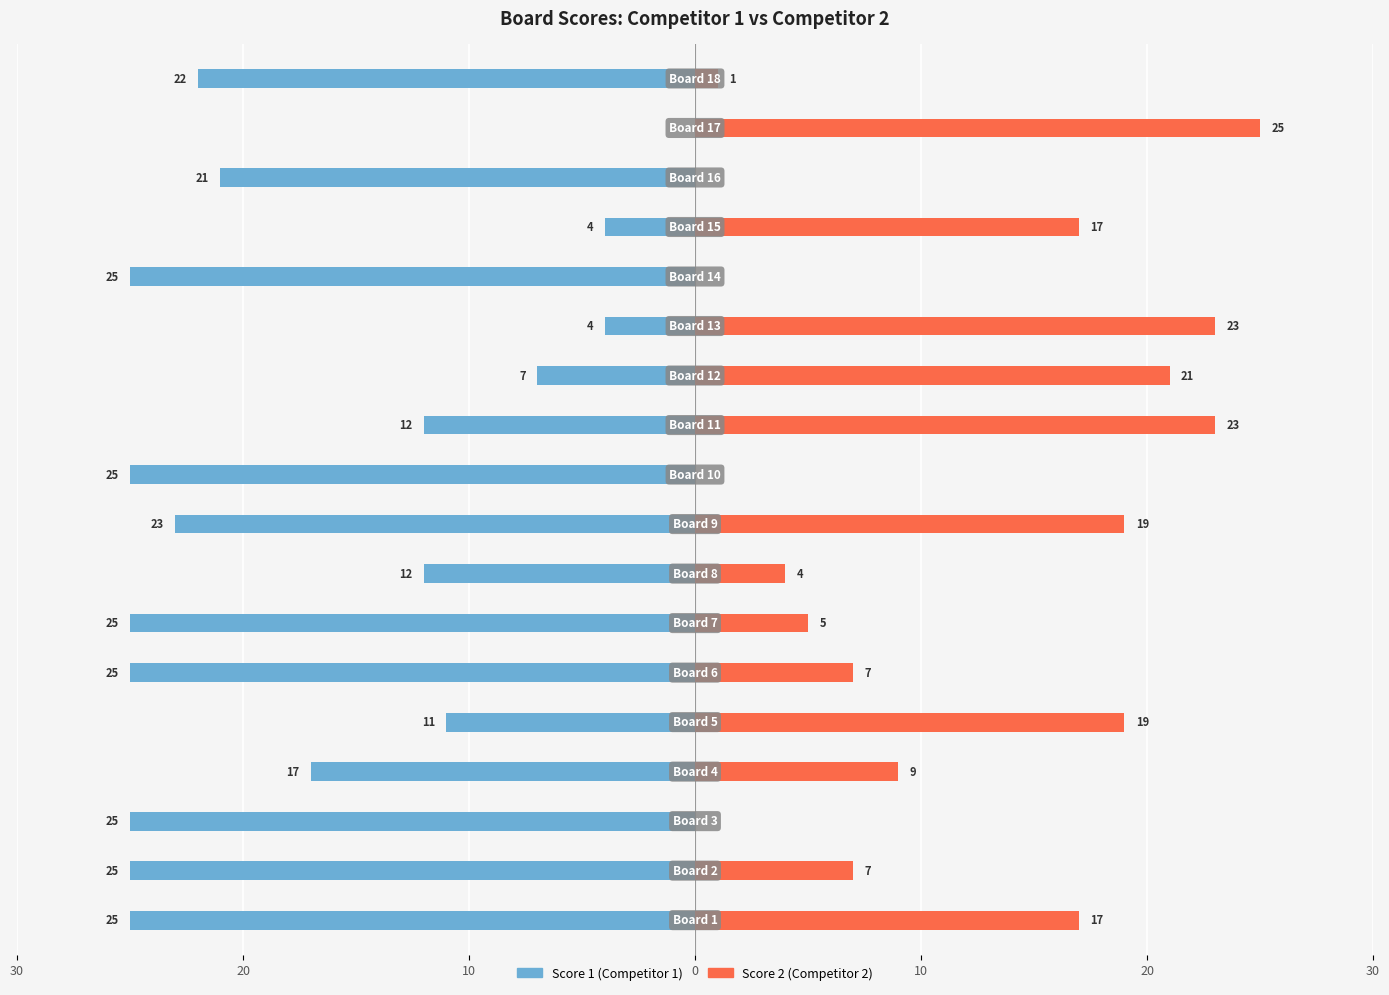

Are the bars grouped side by side (vs. stacked)?

Yes